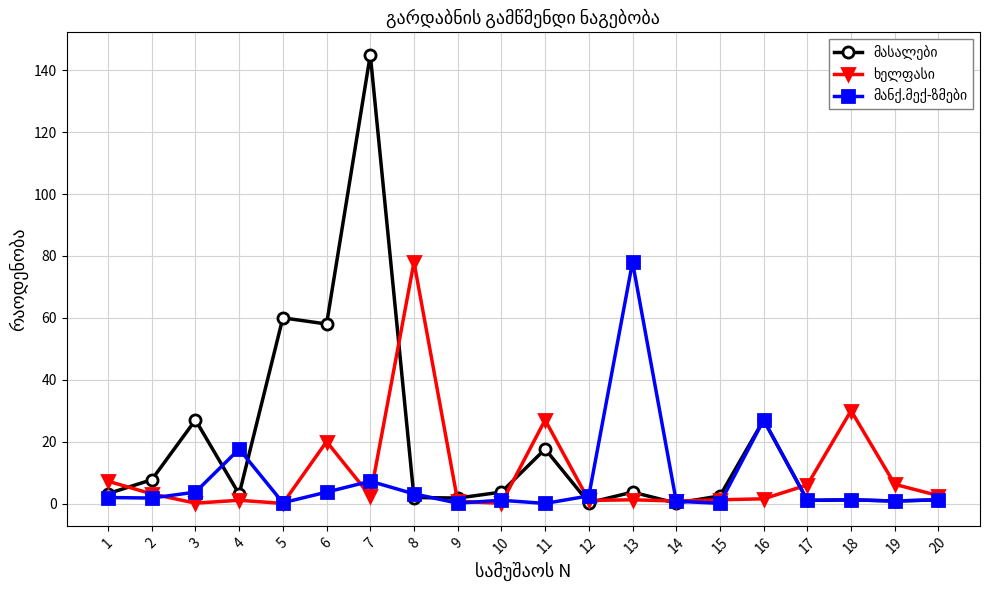

At which category is the sum across all series the highest?

7